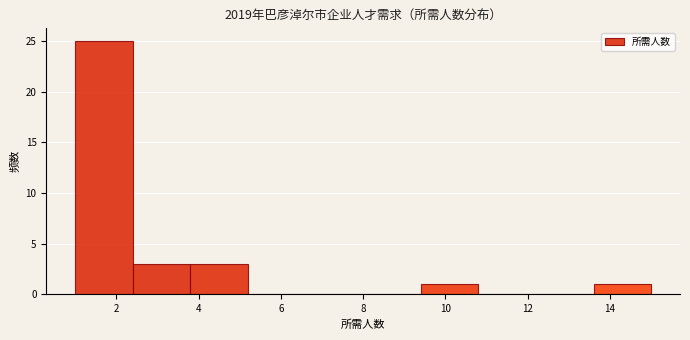

Reading left to right, transcribe this chart: for each bar, give the range it covers on the x-axis and its height. The values are not printed on the chart, so give them approximately, as read against the axis.

1.0 to 2.4: 25
2.4 to 3.8: 3
3.8 to 5.2: 3
5.2 to 6.6: 0
6.6 to 8.0: 0
8.0 to 9.4: 0
9.4 to 10.8: 1
10.8 to 12.2: 0
12.2 to 13.6: 0
13.6 to 15.0: 1